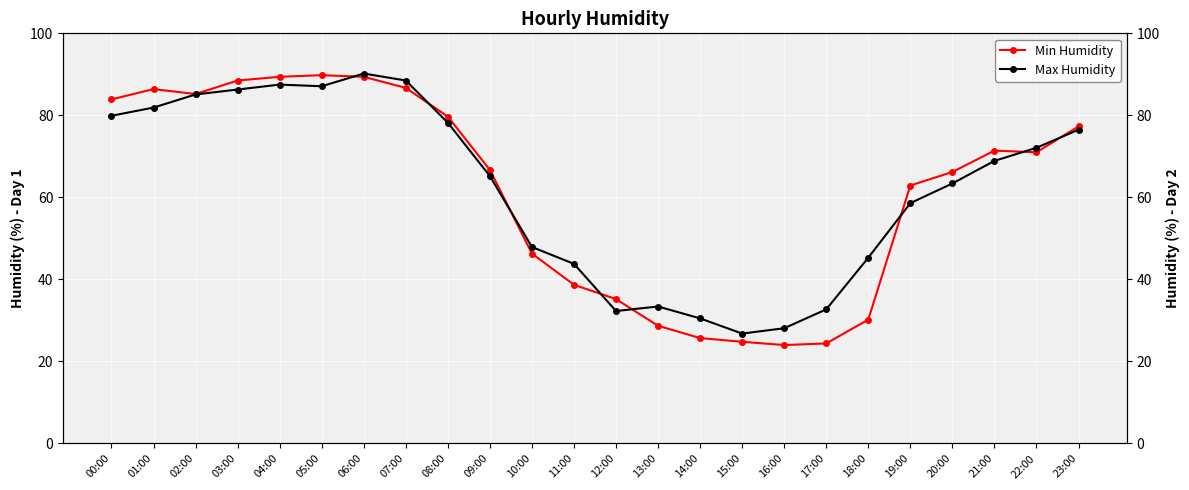

Reading left to right, extract all data points from this chart.

Min Humidity: 00:00=83.9	01:00=86.4	02:00=85.2	03:00=88.5	04:00=89.4	05:00=89.8	06:00=89.4	07:00=86.7	08:00=79.7	09:00=66.7	10:00=46.3	11:00=38.7	12:00=35.2	13:00=28.7	14:00=25.7	15:00=24.8	16:00=24.0	17:00=24.4	18:00=30.2	19:00=62.9	20:00=66.2	21:00=71.4	22:00=71.0	23:00=77.3
Max Humidity: 00:00=79.9	01:00=81.9	02:00=85.1	03:00=86.3	04:00=87.5	05:00=87.1	06:00=90.2	07:00=88.5	08:00=78.2	09:00=65.2	10:00=47.9	11:00=43.8	12:00=32.3	13:00=33.4	14:00=30.5	15:00=26.8	16:00=28.1	17:00=32.7	18:00=45.3	19:00=58.6	20:00=63.4	21:00=68.9	22:00=72.1	23:00=76.5